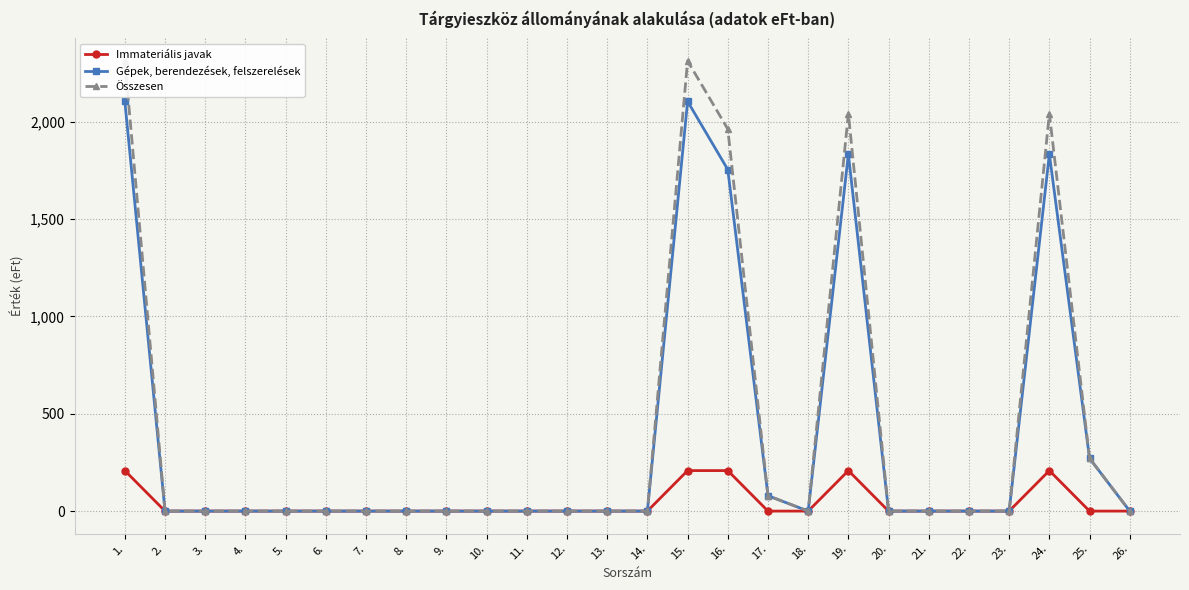

Is it true that Összesen equals 0 at 23.?

True